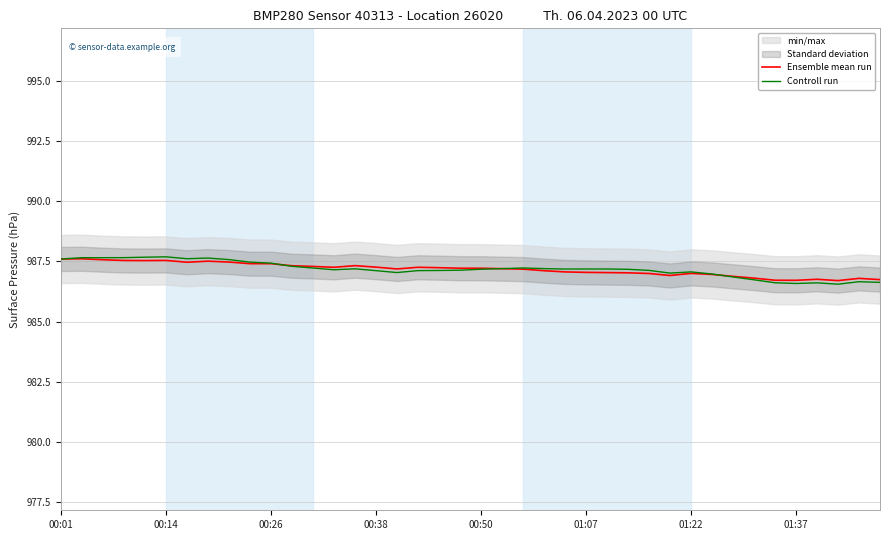

What is the highest value of the Controll run series?

987.7